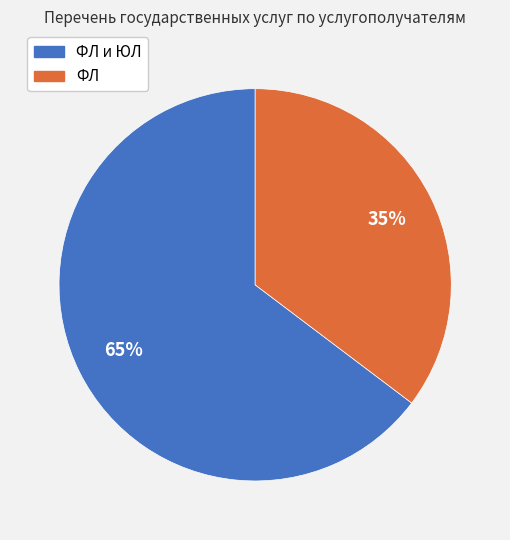

To the nearest percent, what is the average slice percentage?

50%